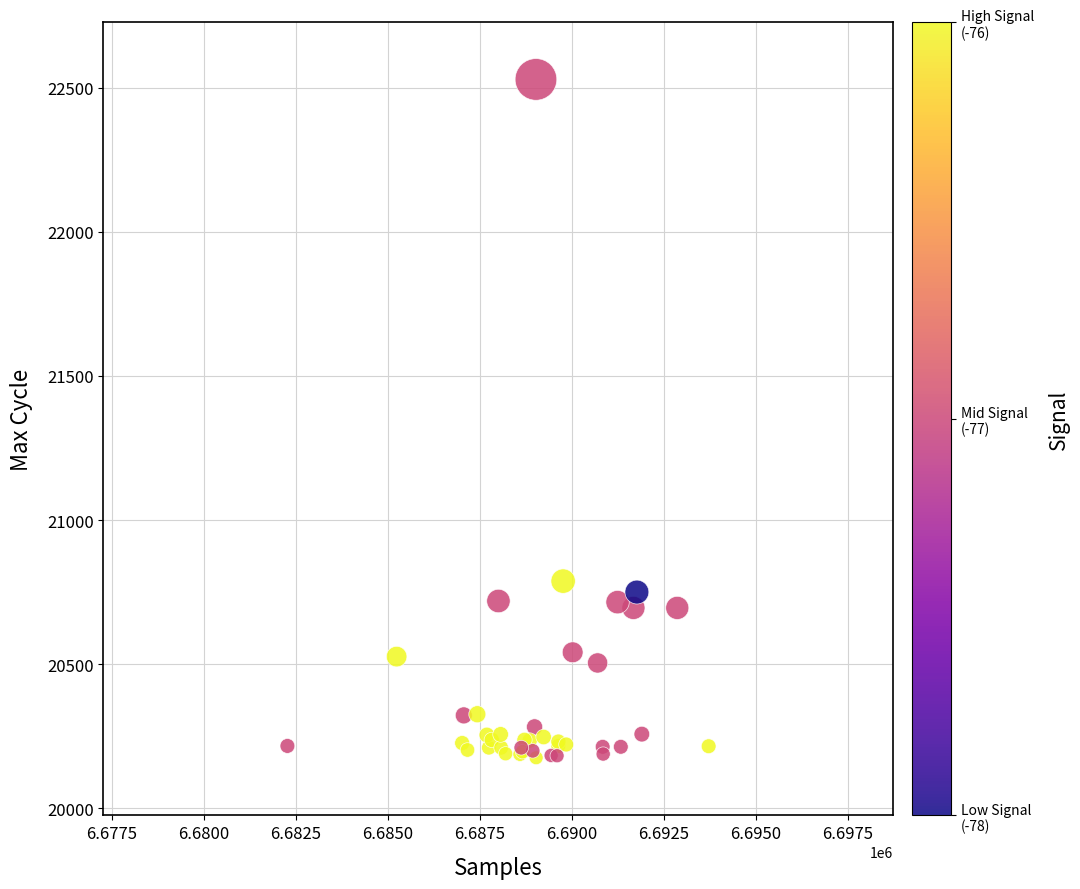

What Y value in the scatter plot is closest to 21352?

20788